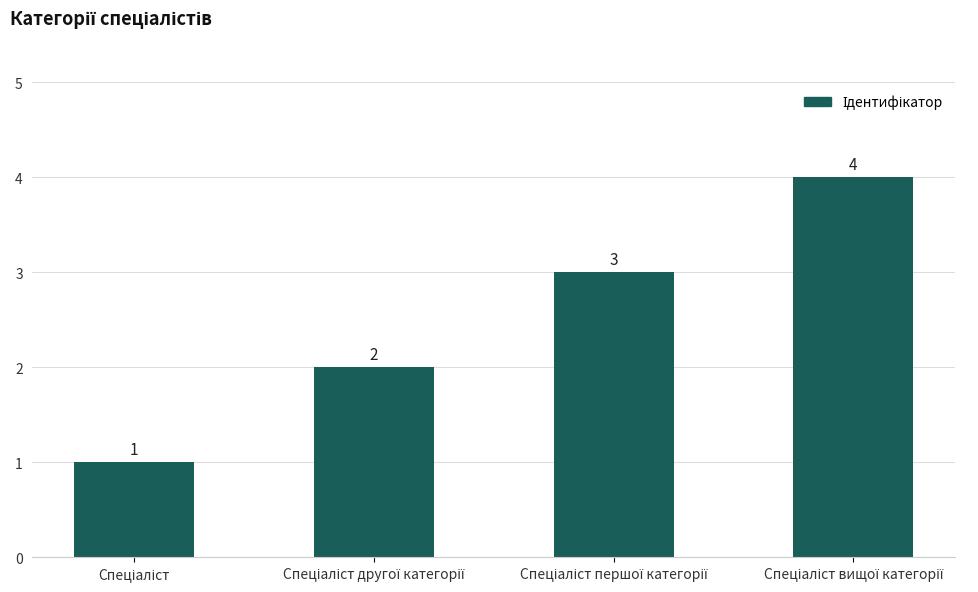

How many values are between 2 and 4?

3